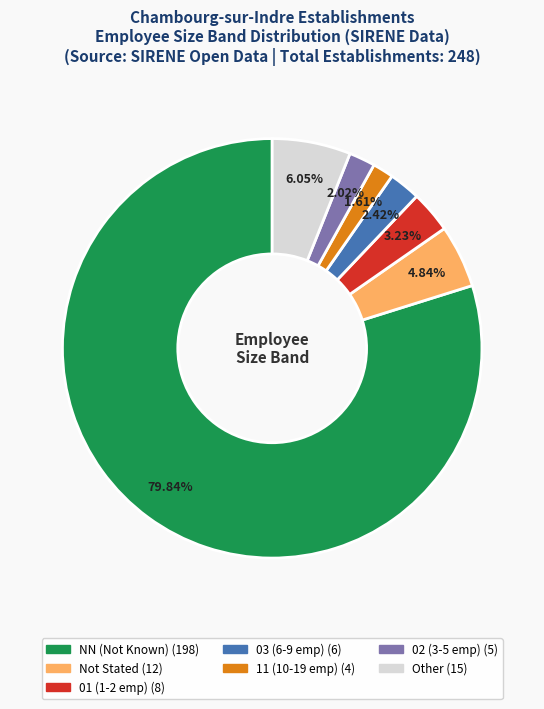

Is there any slice that represents more than half of the pie?

Yes